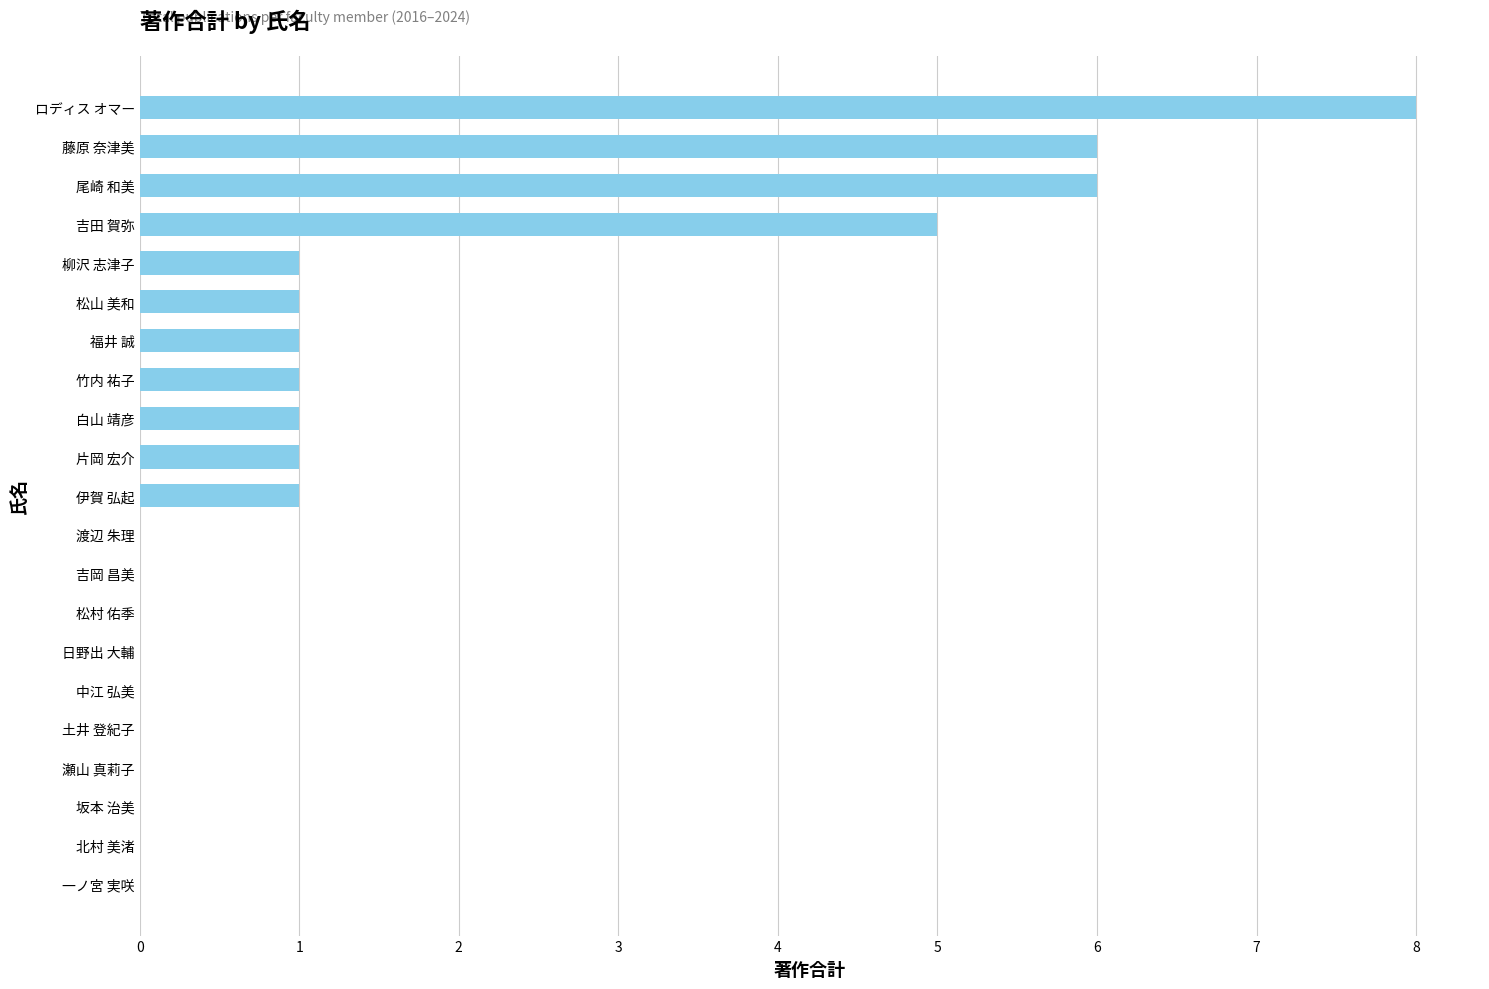

What is the sum of all values?

32